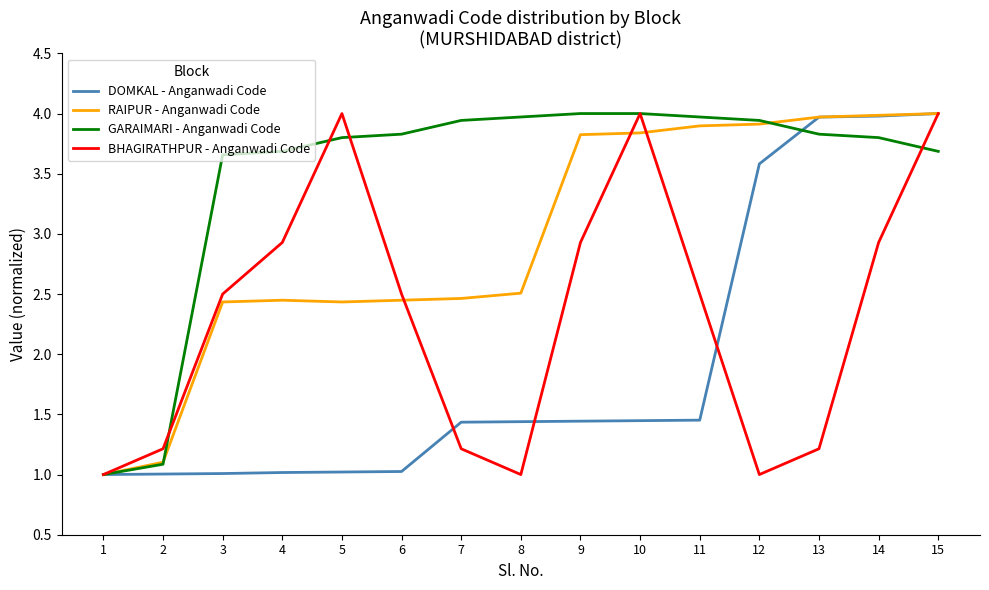

How many lines are shown in the chart?

4